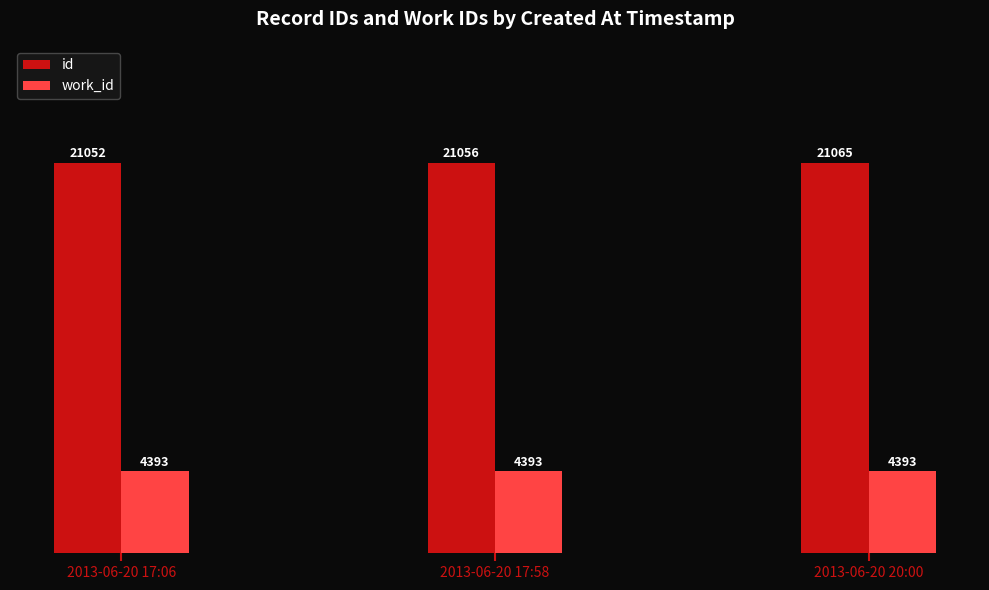

At which category does the chart reach its peak across all series?

2013-06-20 20:00